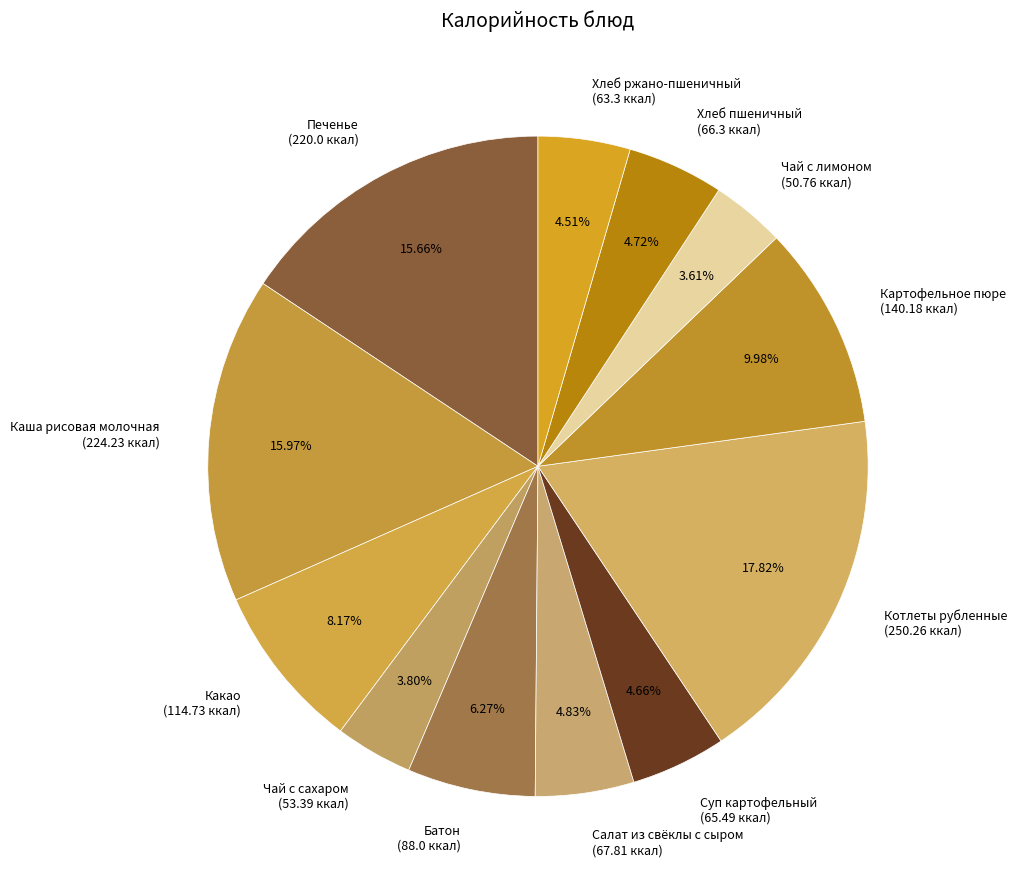

Is there a majority slice in this chart?

No